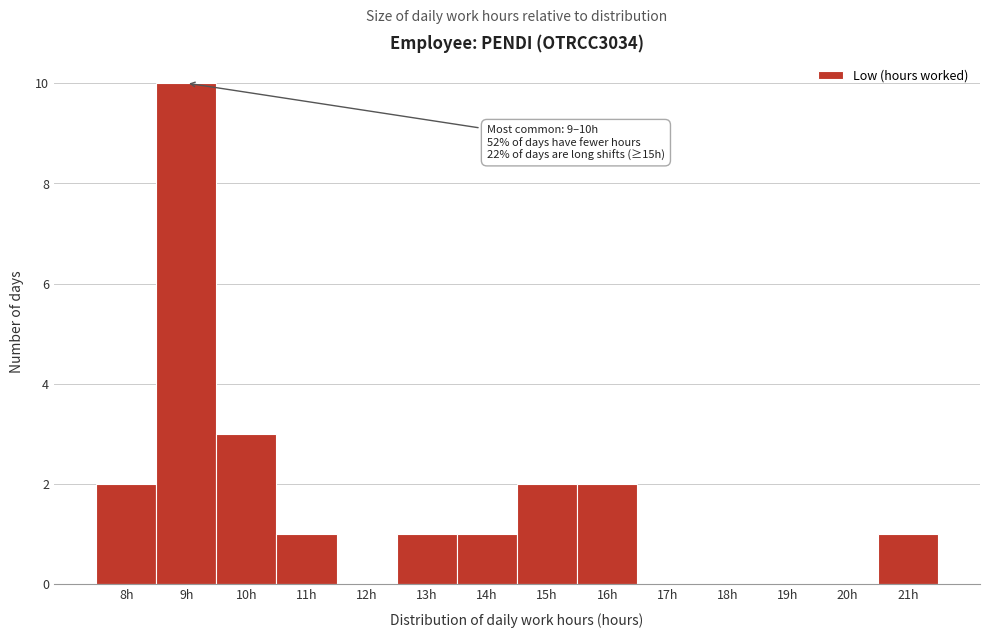

Reading left to right, list all the values displayed in this chart.

8h=2	9h=10	10h=3	11h=1	12h=0	13h=1	14h=1	15h=2	16h=2	17h=0	18h=0	19h=0	20h=0	21h=1